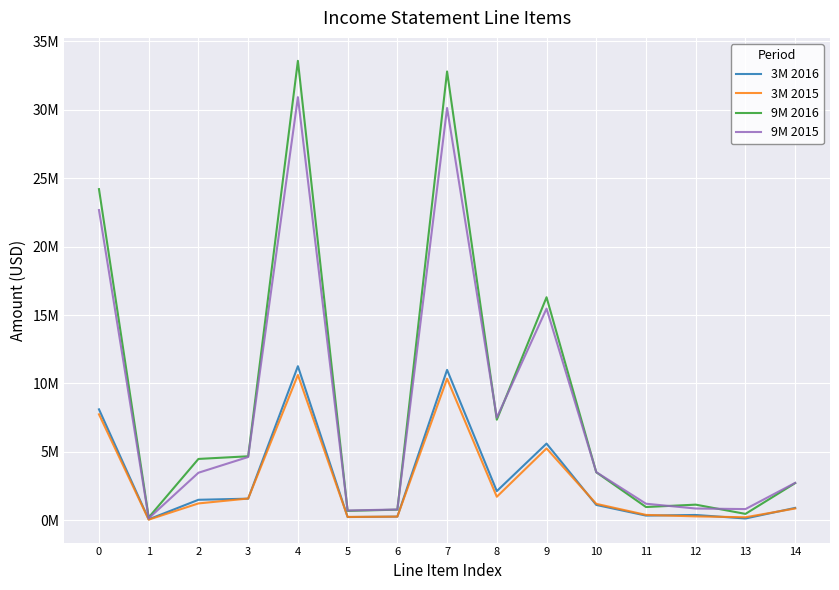

Does the chart have visible grid lines?

Yes